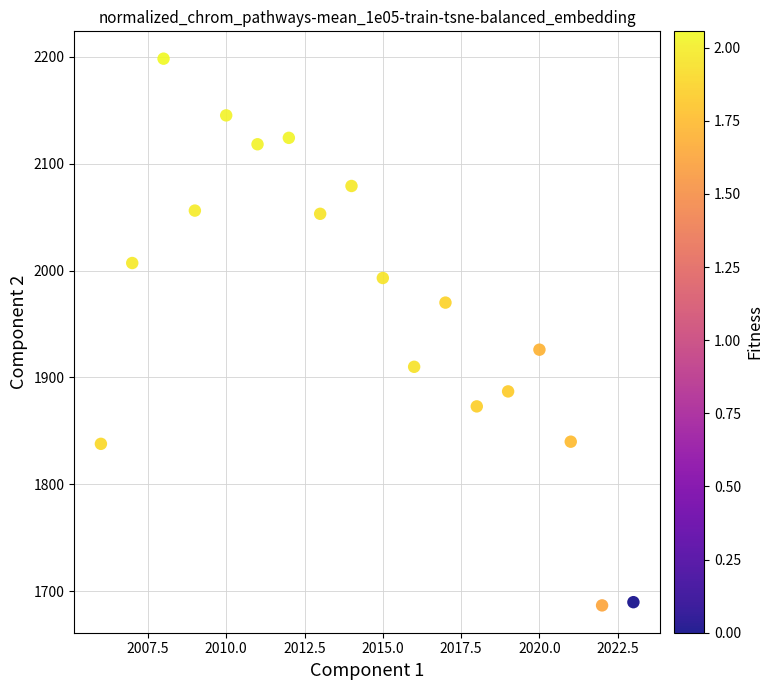

What is the range of Y values (max minus min)?

511